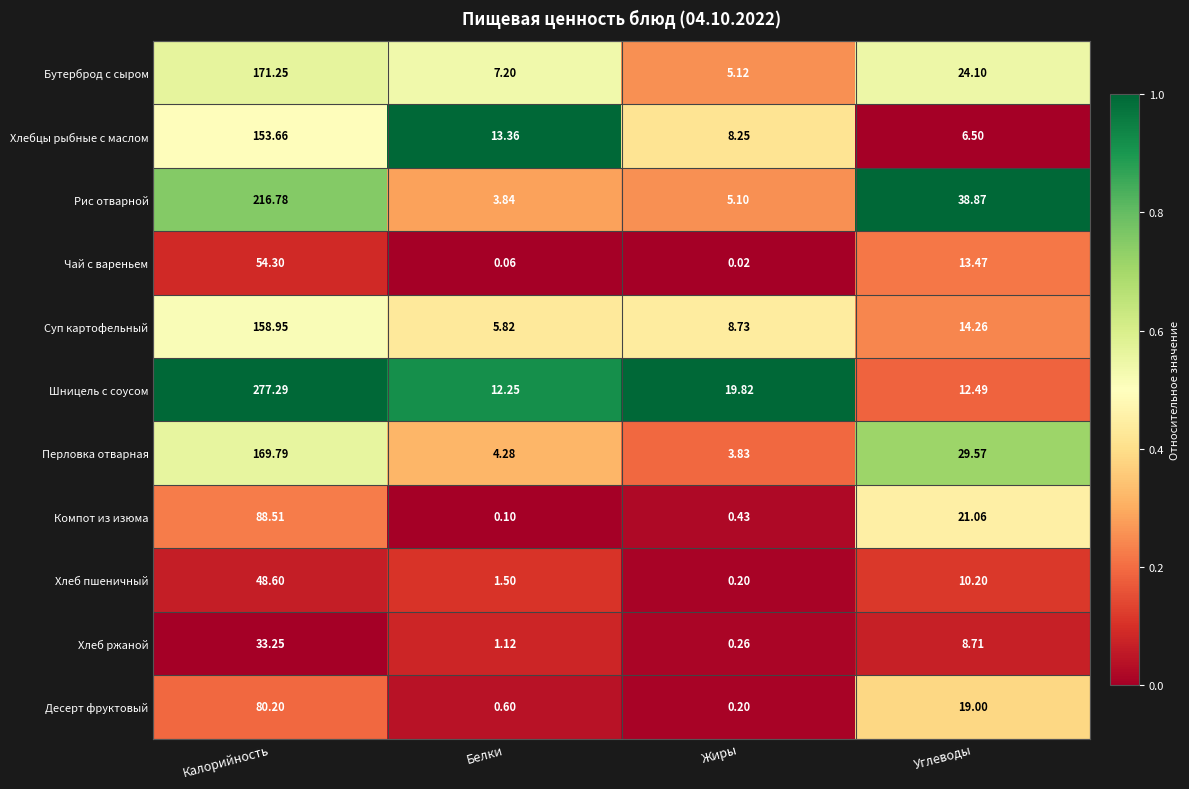

List the labels in order of Суп картофельный value, largest first.

Калорийность, Углеводы, Жиры, Белки